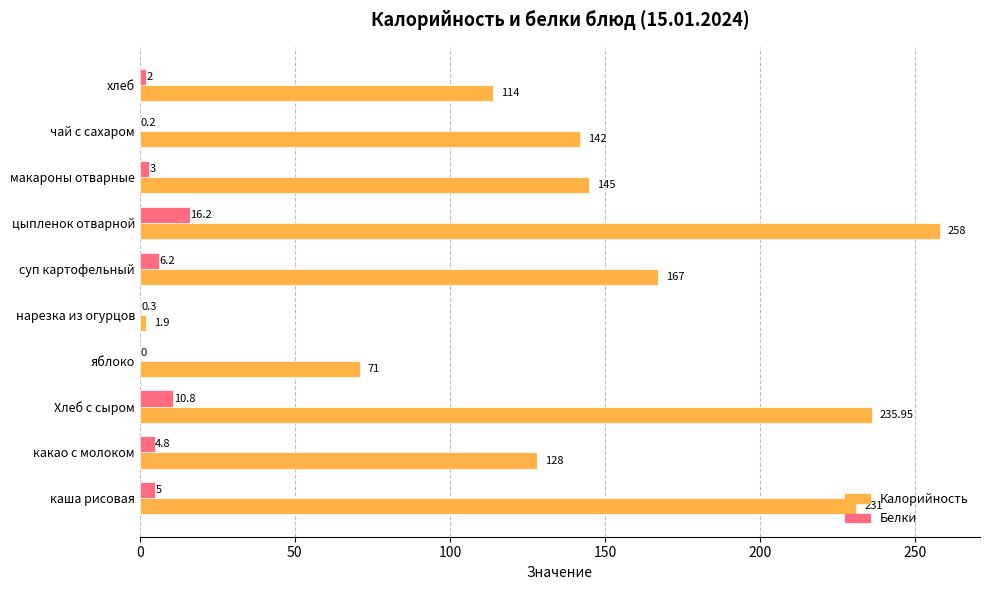

Which category has the highest value in the Белки series?

цыпленок отварной